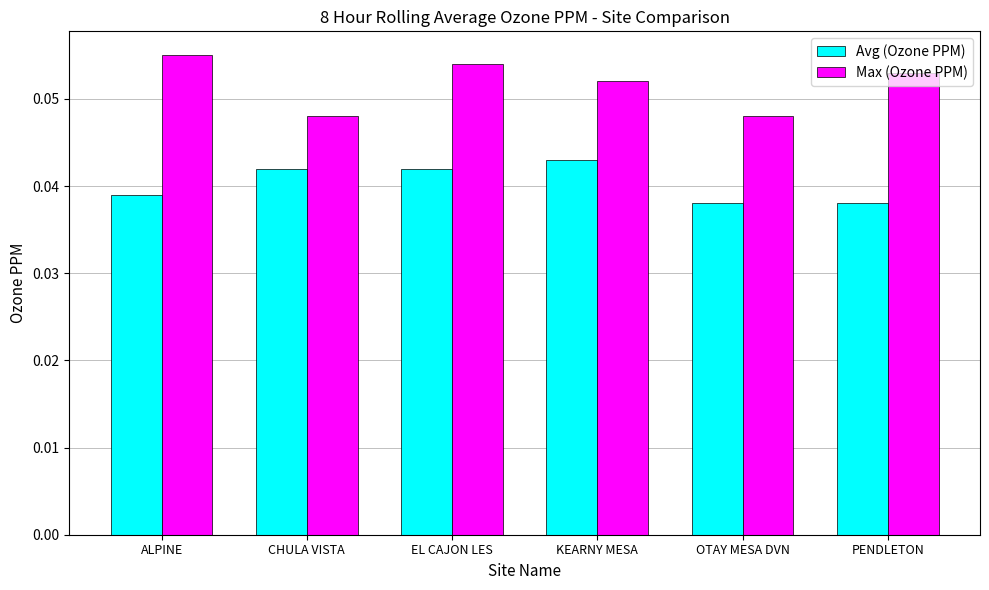

Is the value of Avg (Ozone PPM) at CHULA VISTA greater than the value of Max (Ozone PPM) at EL CAJON LES?

No